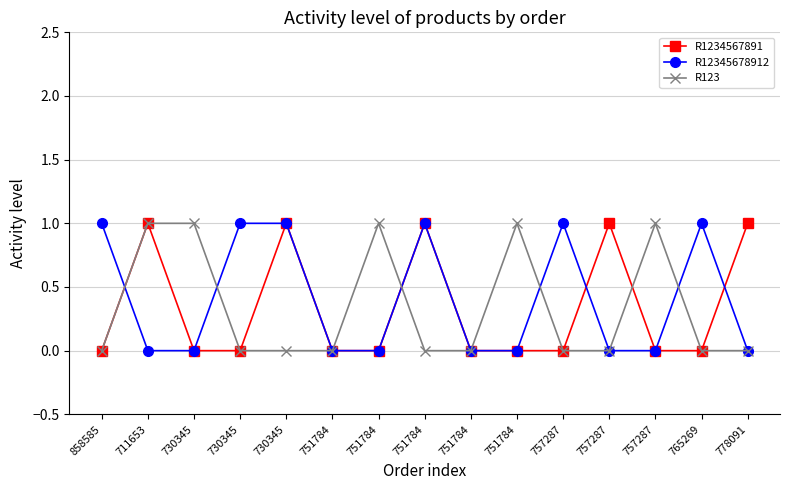

Which series has the largest total across all categories?

R12345678912